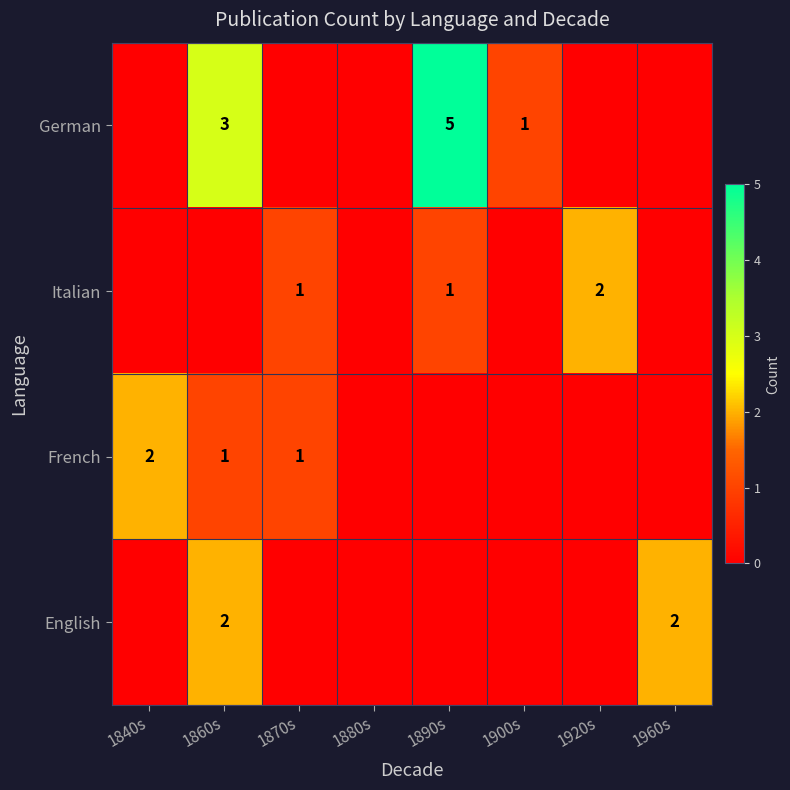

The Italian series shows 0 at 1920s. True or false?

False